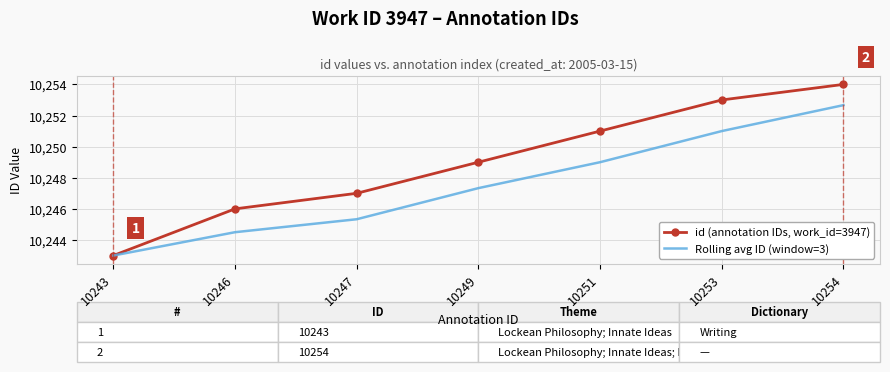

Count the number of categories in the chart.

7